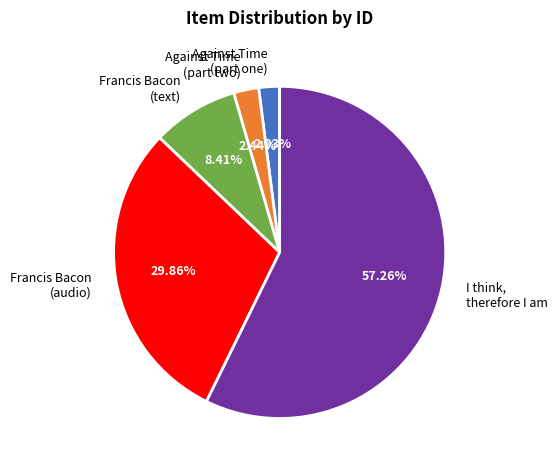

Does Francis Bacon (audio) represent more than half of the total?

No